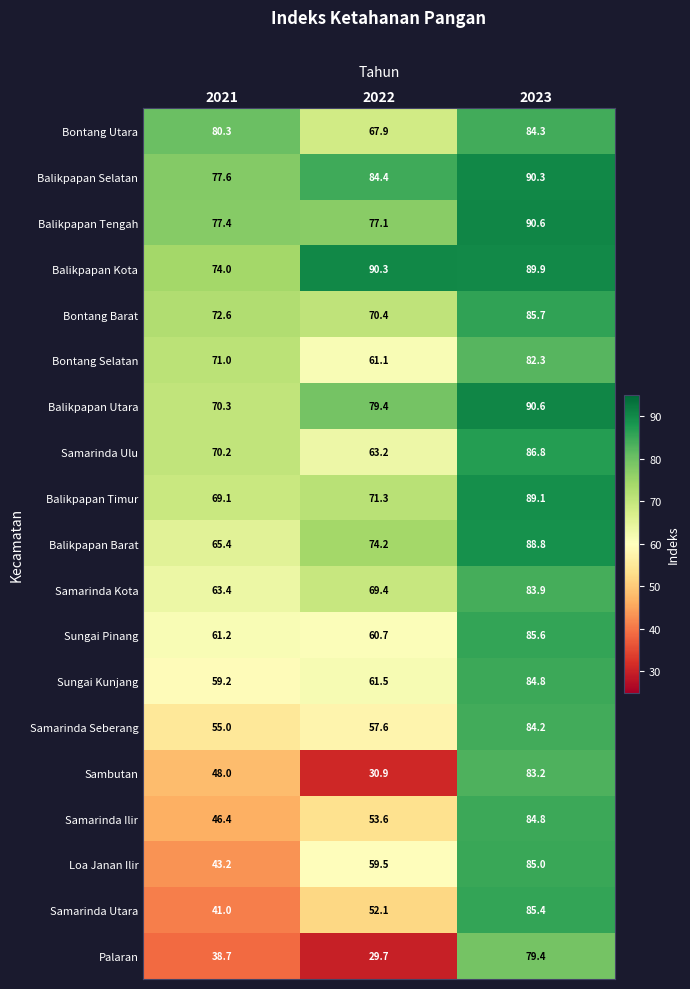

Which category has the highest value in the Balikpapan Barat series?

2023